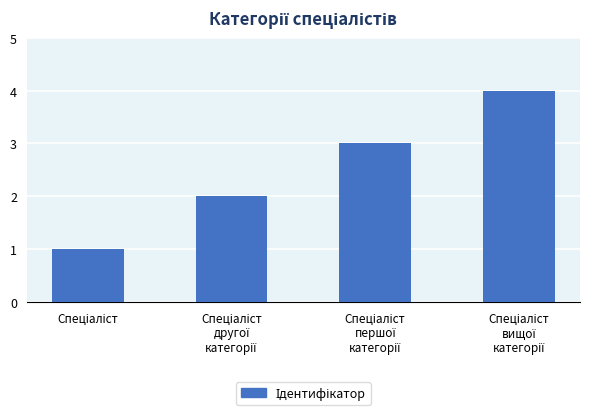

What is the sum of all values?

10